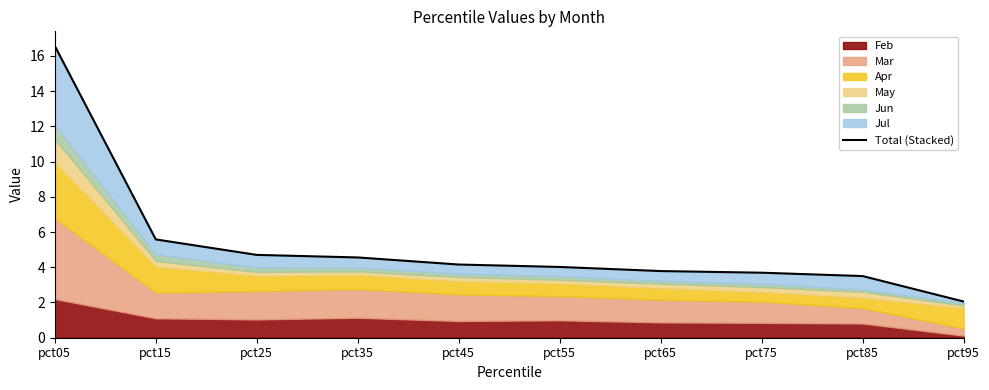

What is the value of the 5th point from the left?

4.2